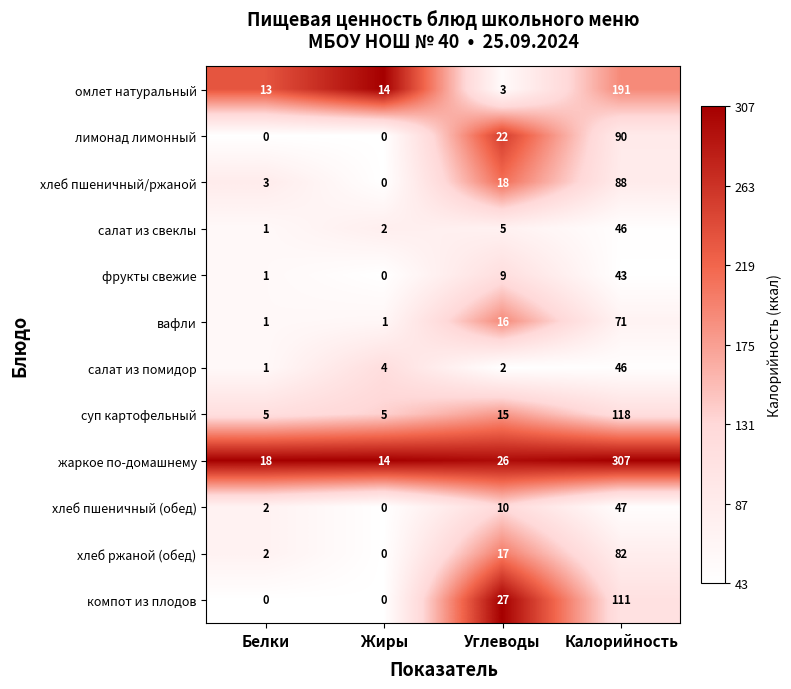

Which category has the highest value in the компот из плодов series?

Калорийность